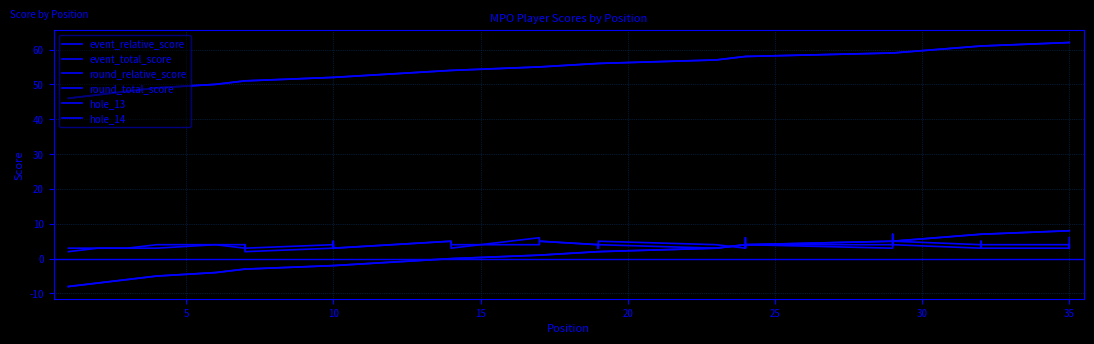

True or false: round_total_score and hole_14 cross at least once.

False